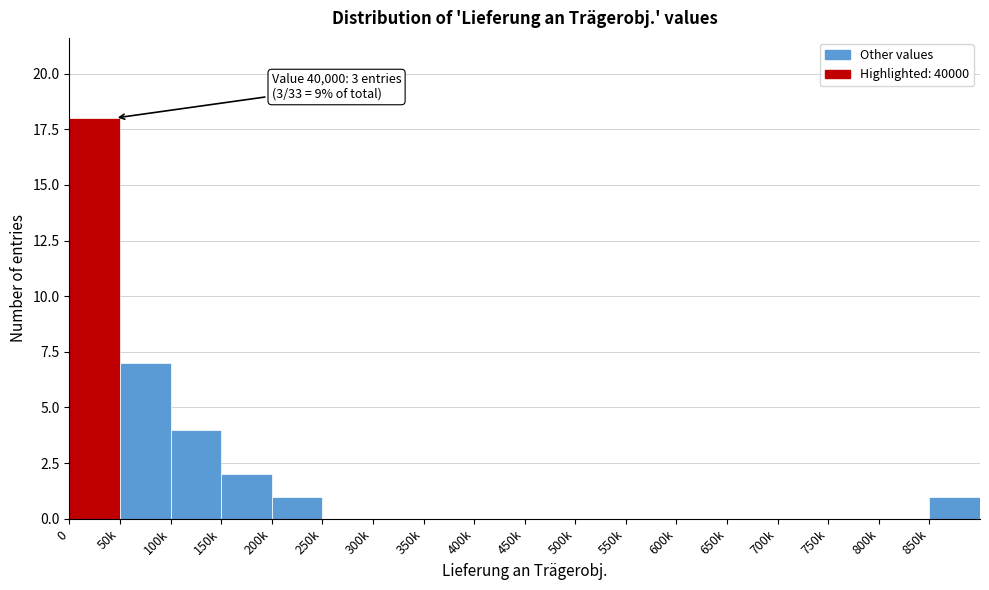

The value at 500k is 10. True or false?

False